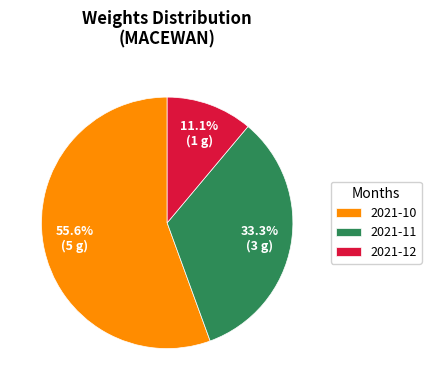

Count the number of slices in the pie.

3